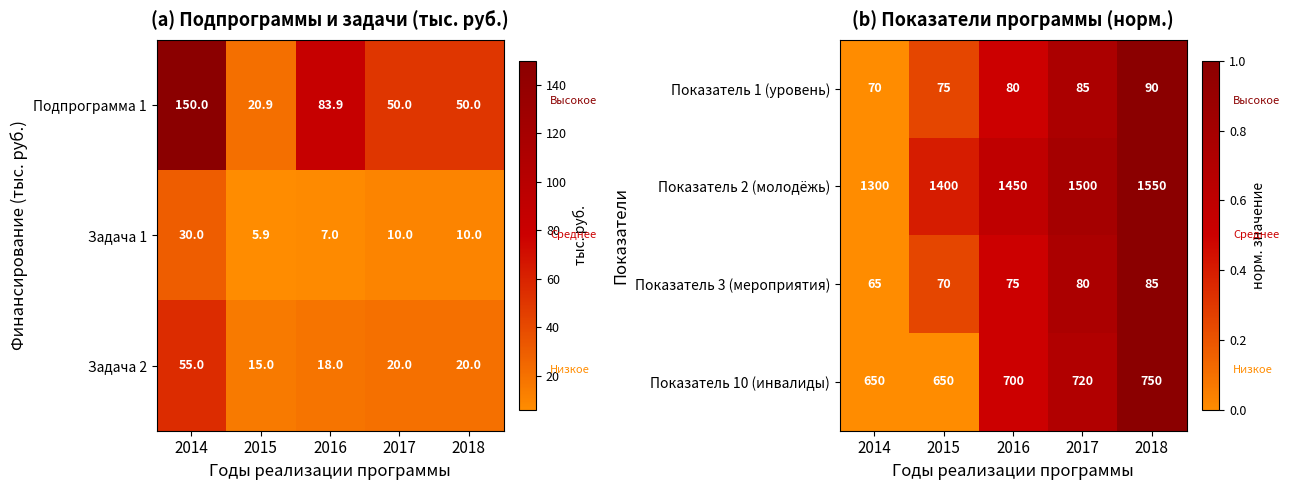

True or false: Показатель 10 (инвалиды) has a value of 330 at 2014.

False